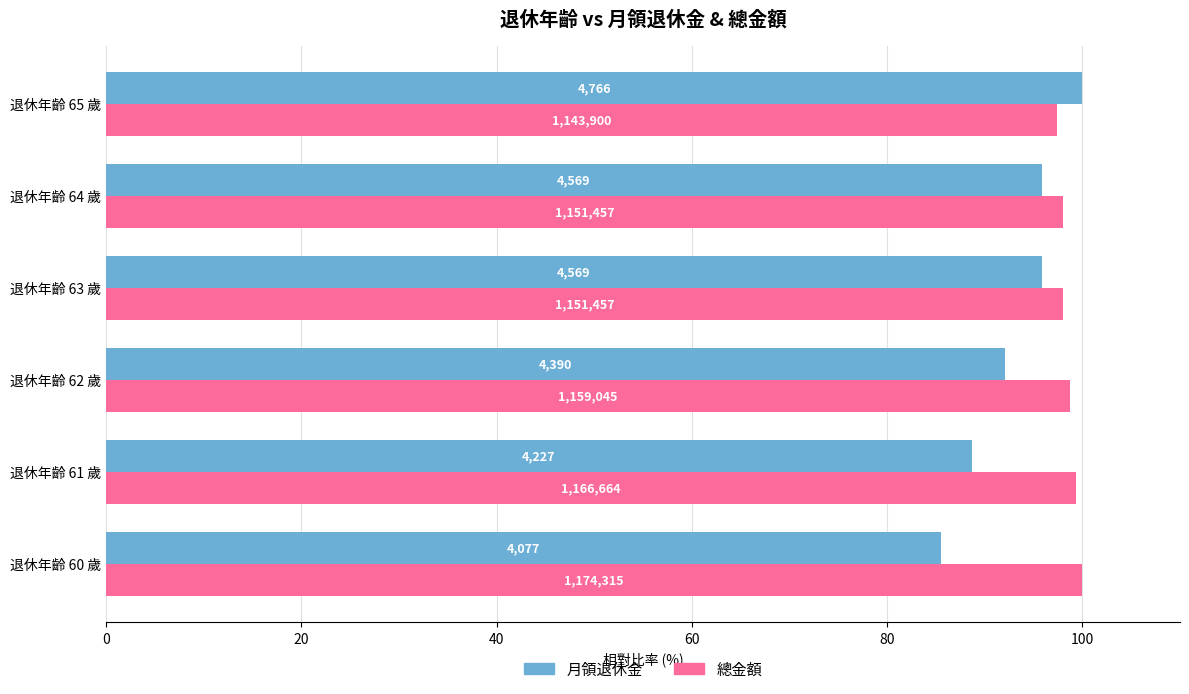

What are all the series names shown in the legend?

月領退休金, 總金額